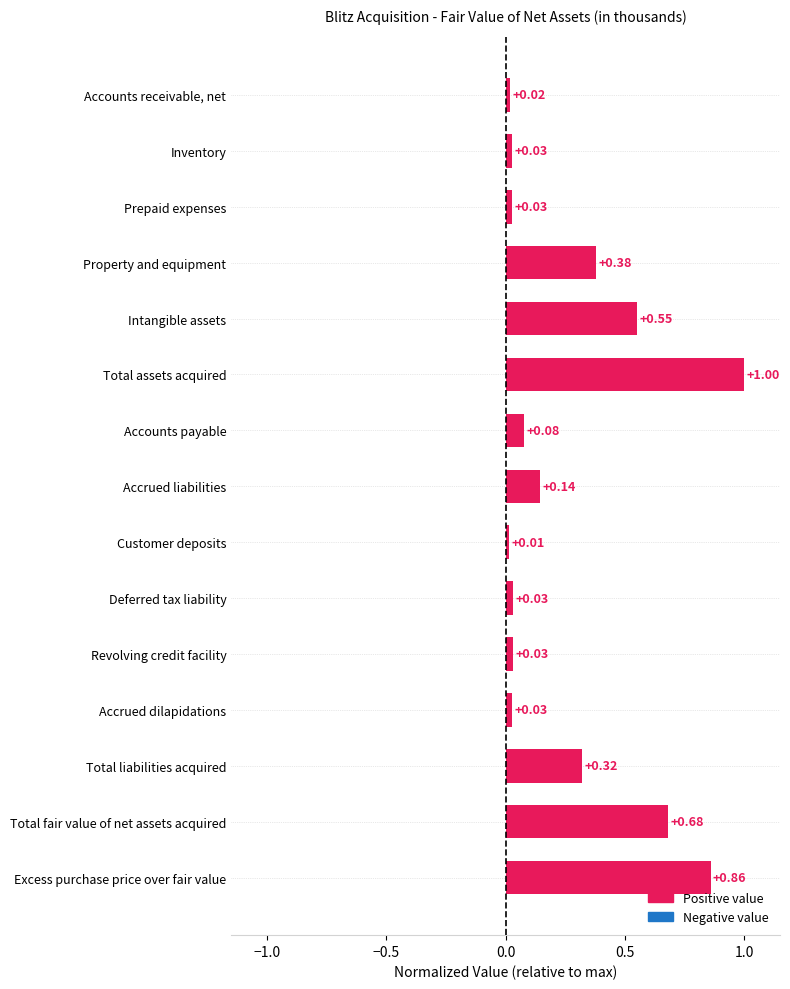

What is the label of the 8th bar from the bottom?

Accrued liabilities